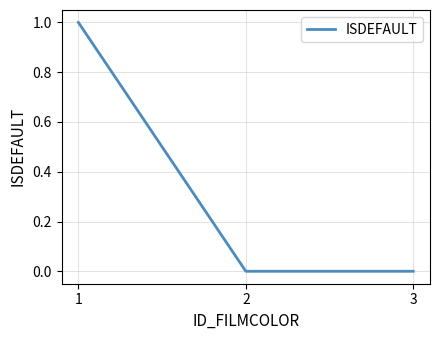

Count the number of data series in this chart.

1